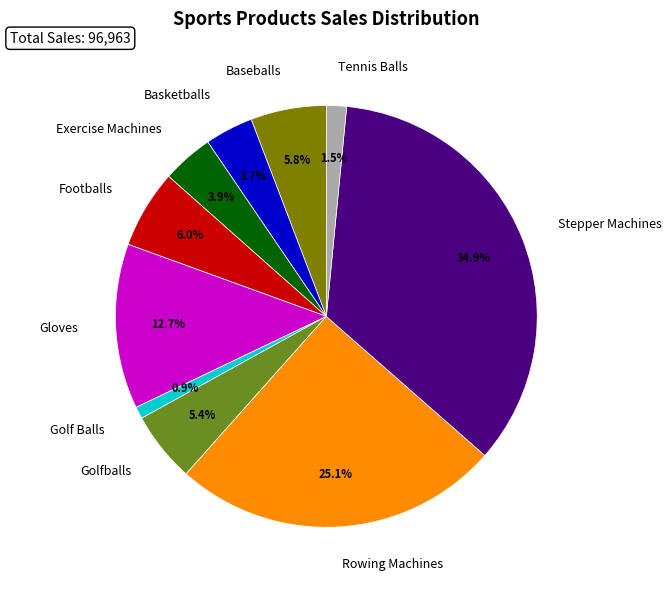

Does any single category account for the majority?

No